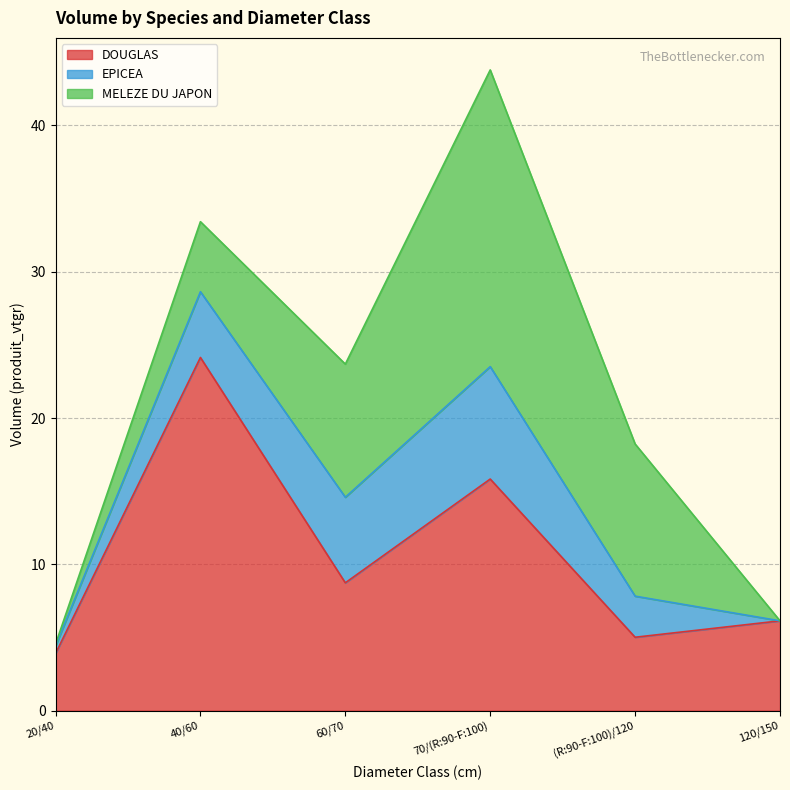

List the series in order of their peak value, highest first.

DOUGLAS, MELEZE DU JAPON, EPICEA